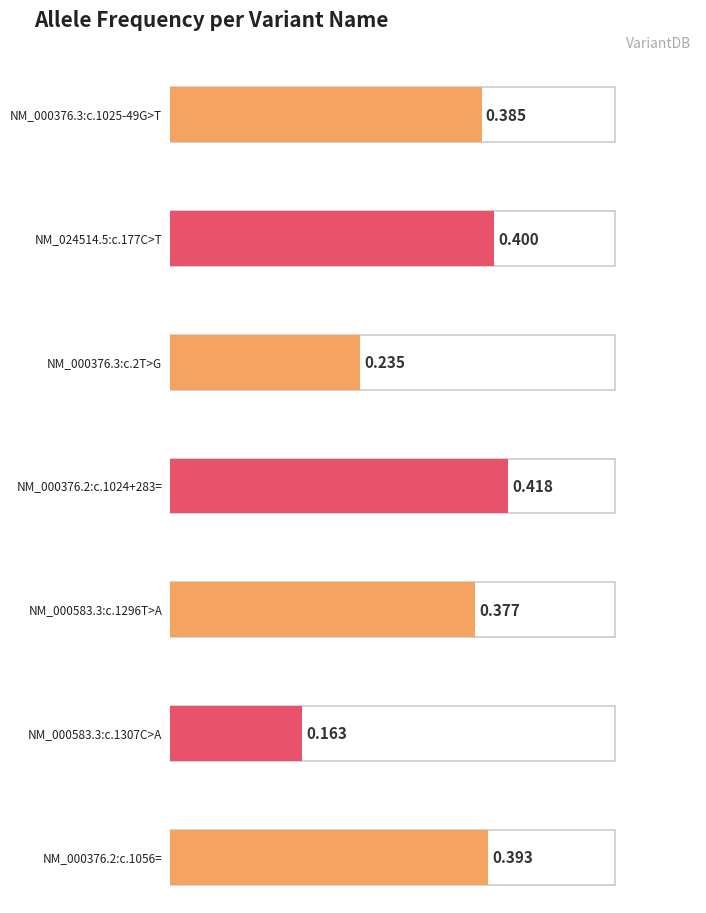

What is the sum of the values at NM_000376.2:c.1056= and NM_000376.3:c.1025-49G>T?

0.8